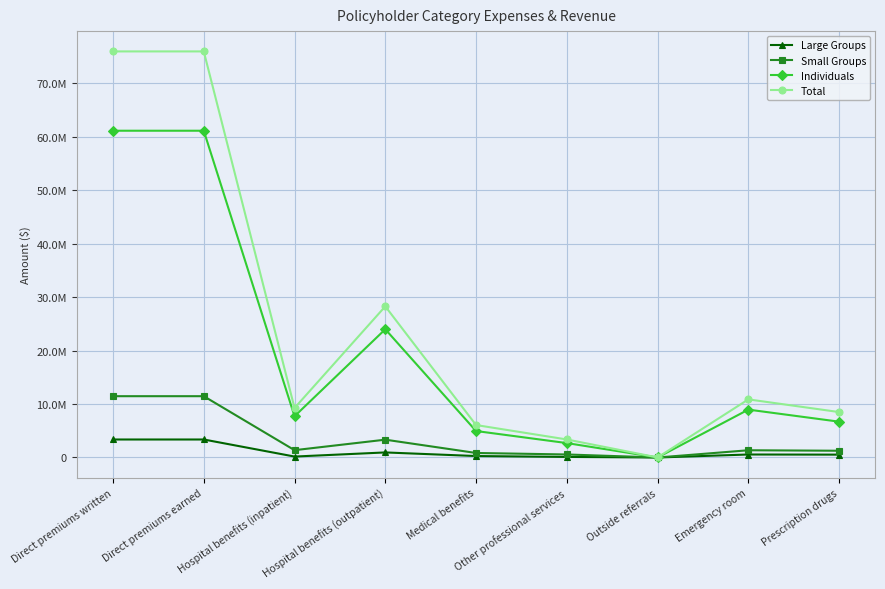

Where is the first local maximum for Large Groups?

Hospital benefits (outpatient)